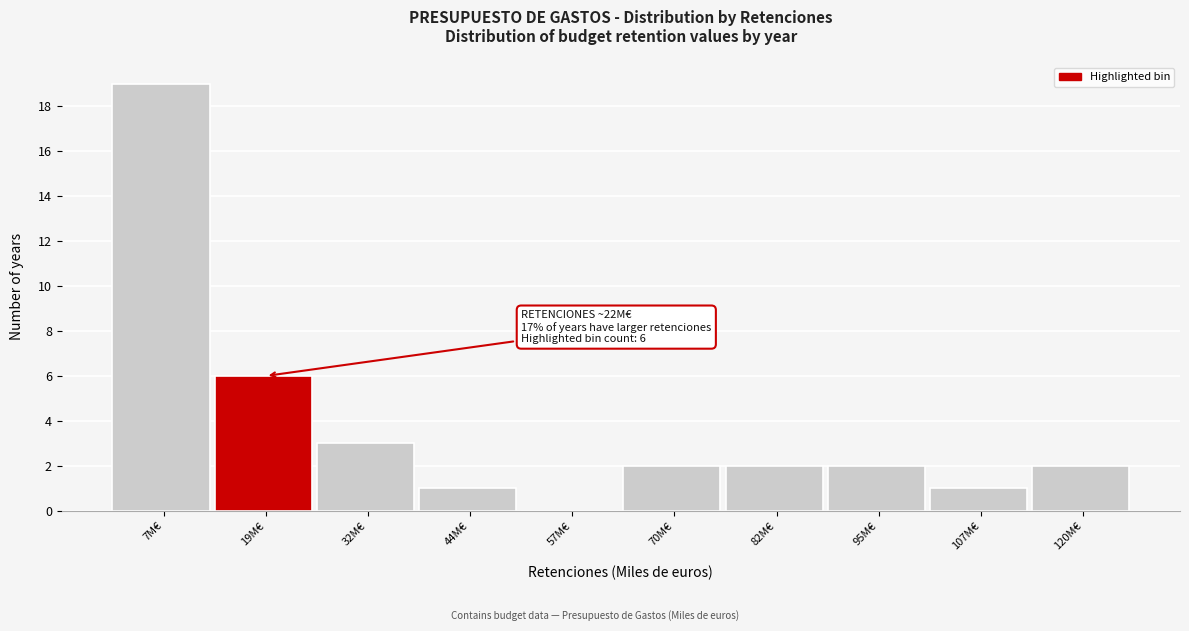

Over which range of the x-axis is the bar tallest?

0 to 12